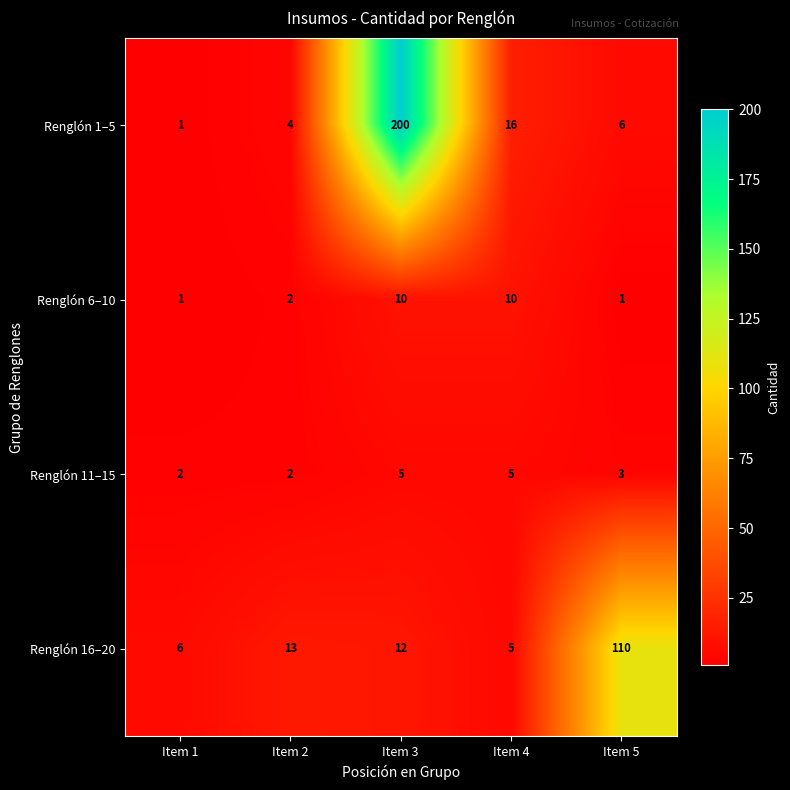

True or false: Renglón 11–15 has a value of 4 at Item 1.

False